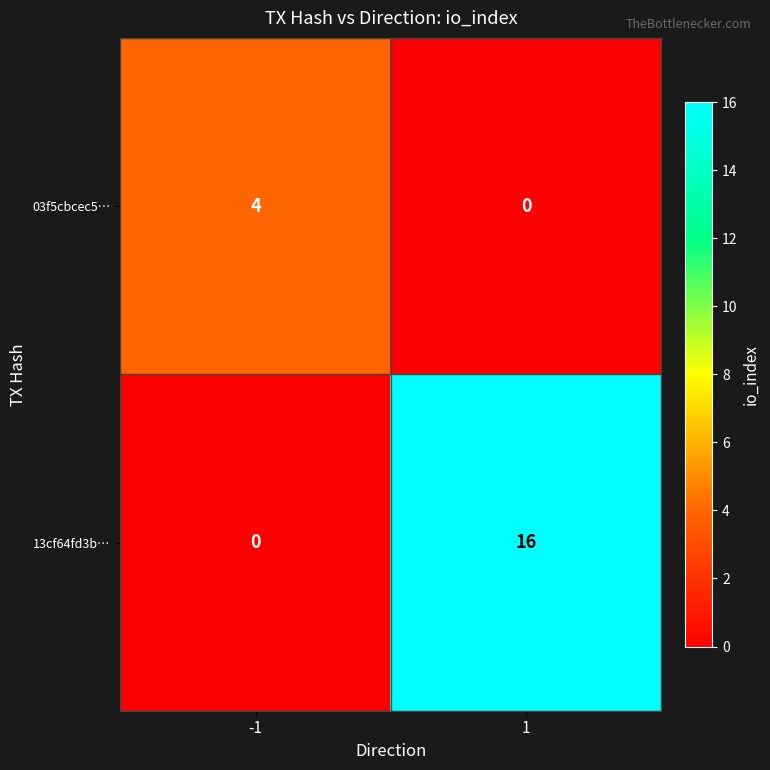

What is the spread (max minus min) of values at -1?

4